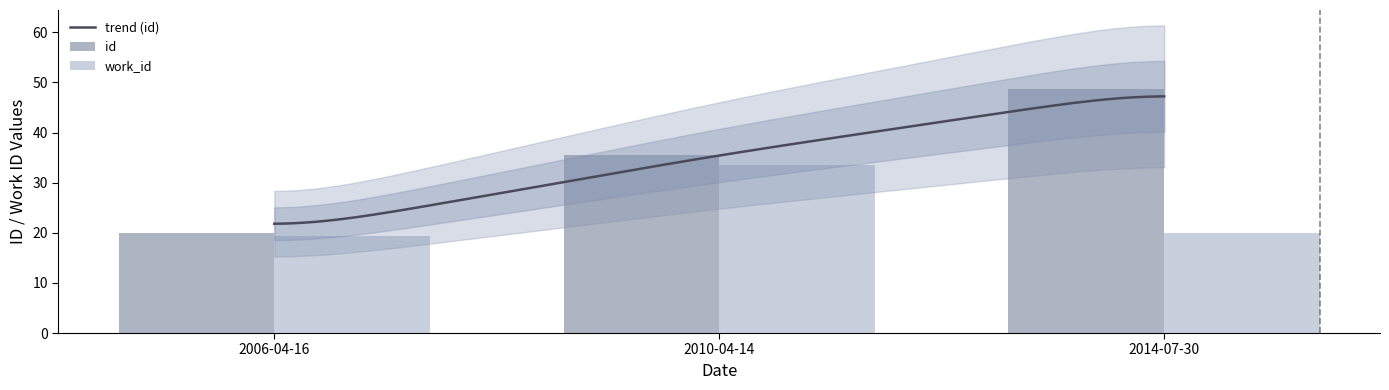

What is the average value of the id series?

34.8